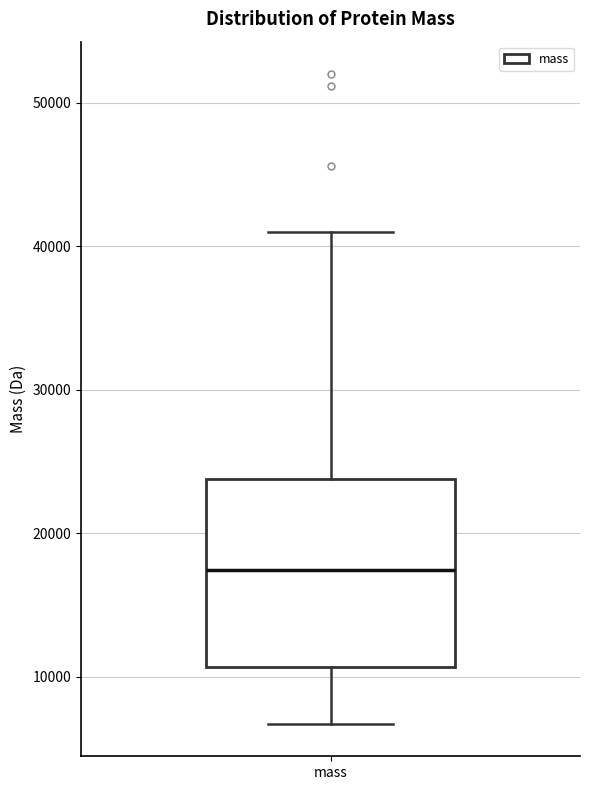

Read this box plot against the y-axis: the position of the median line, the range covered by the box, and the ends of both whiskers. The values are not printed on the chart, so give them approximately, as read against the axis.

median 17000, box 11000 to 24000, whiskers 7000 to 41000